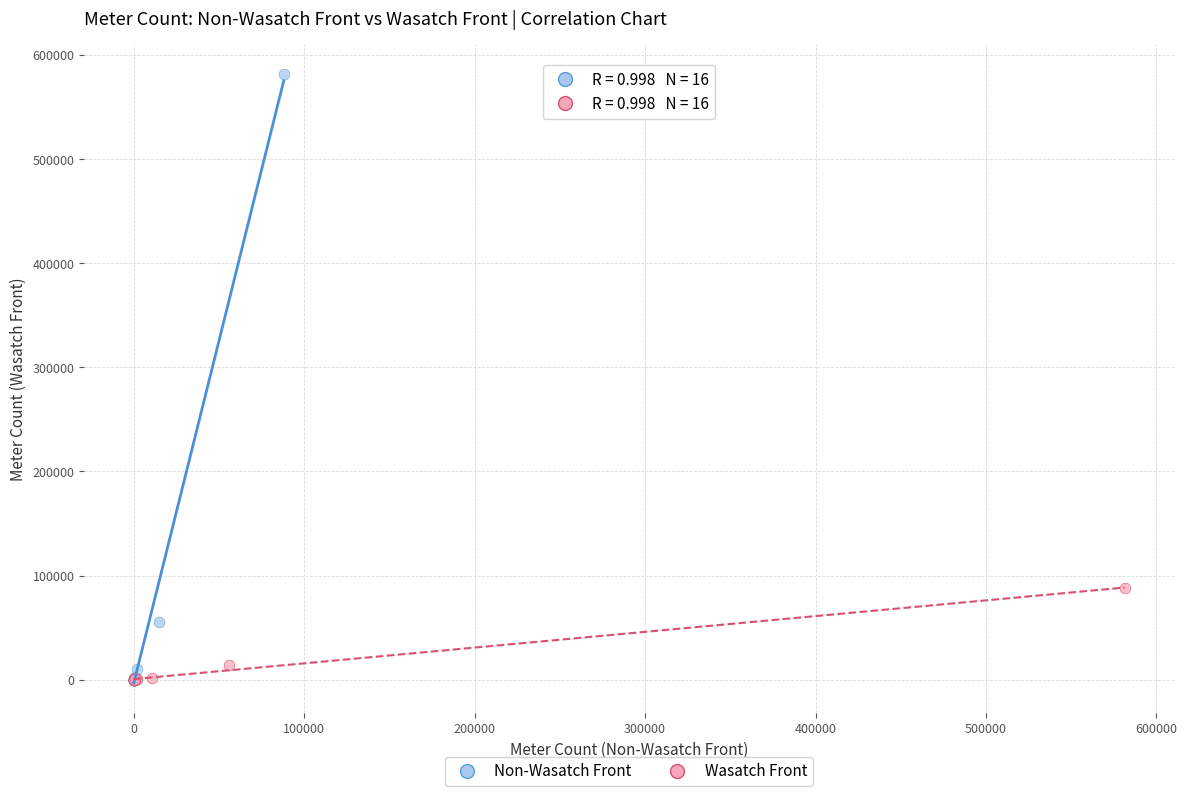

Which series has the widest spread of Y values?

Non-Wasatch Front